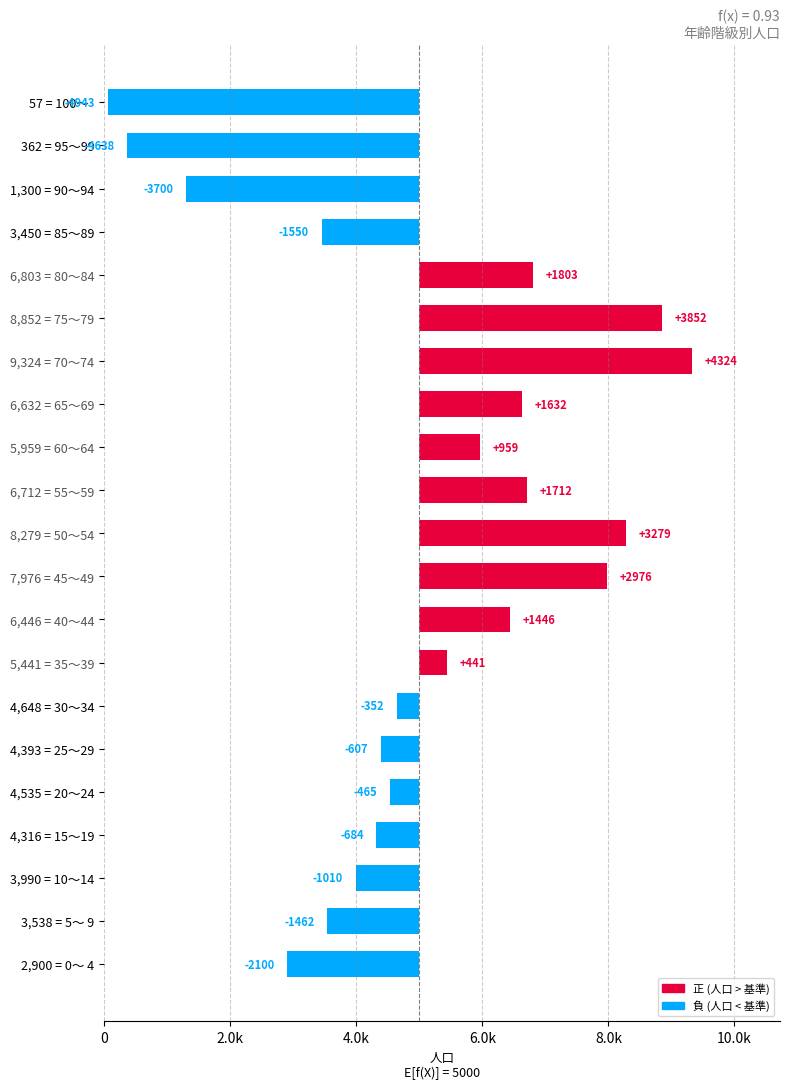

True or false: the data shows -2100 at 0.

True